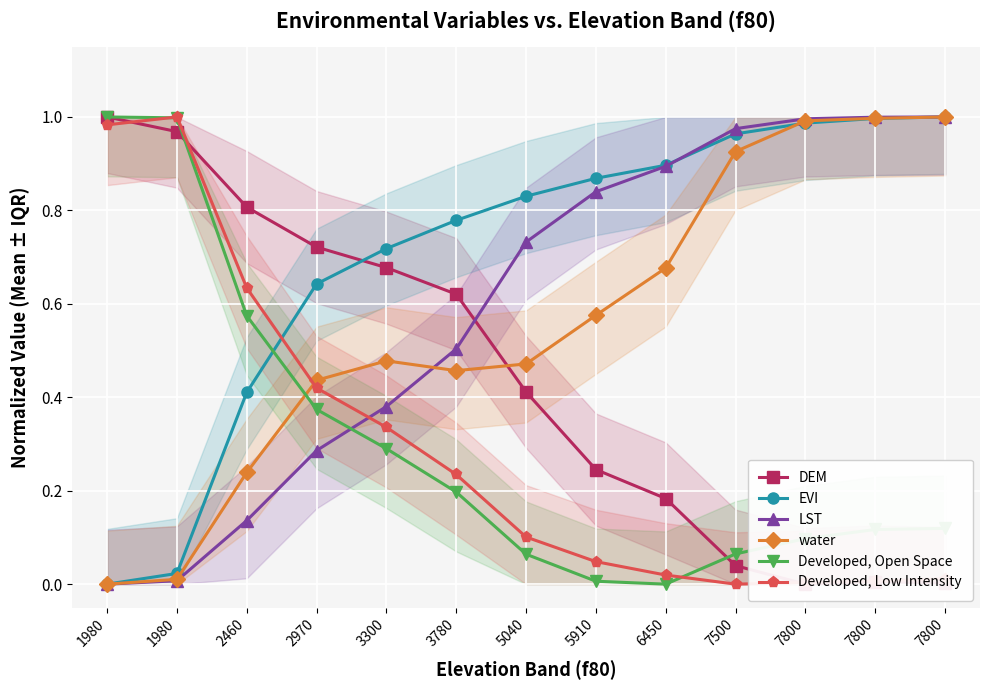

Is it true that EVI equals 0.3 at 6450?

False